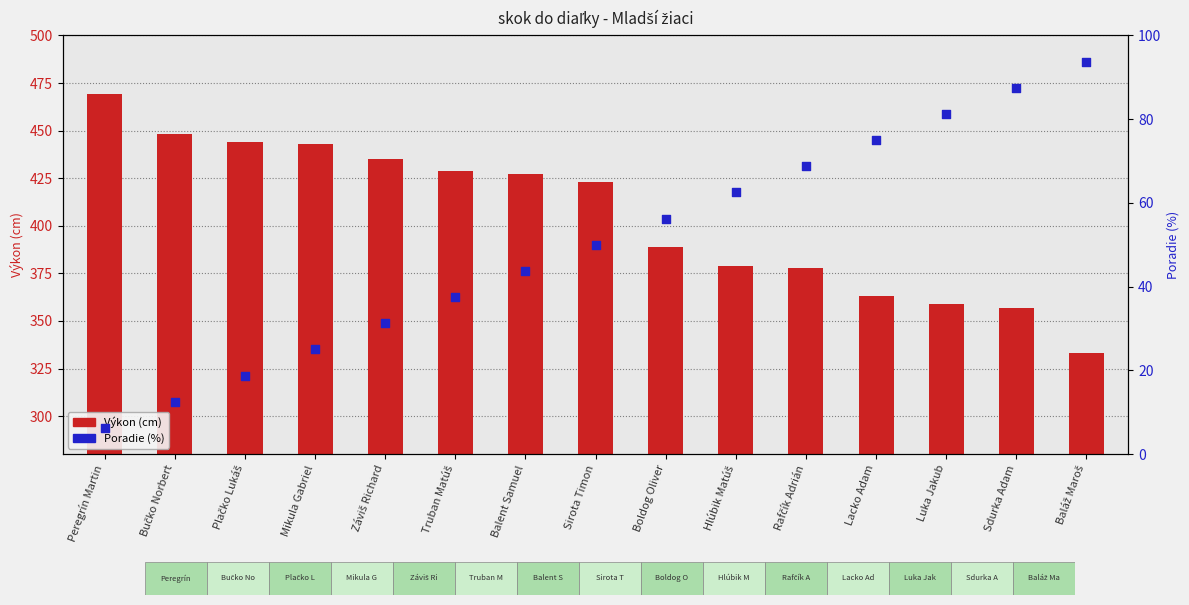

At which category is the sum across all series the highest?

Peregrín Martin